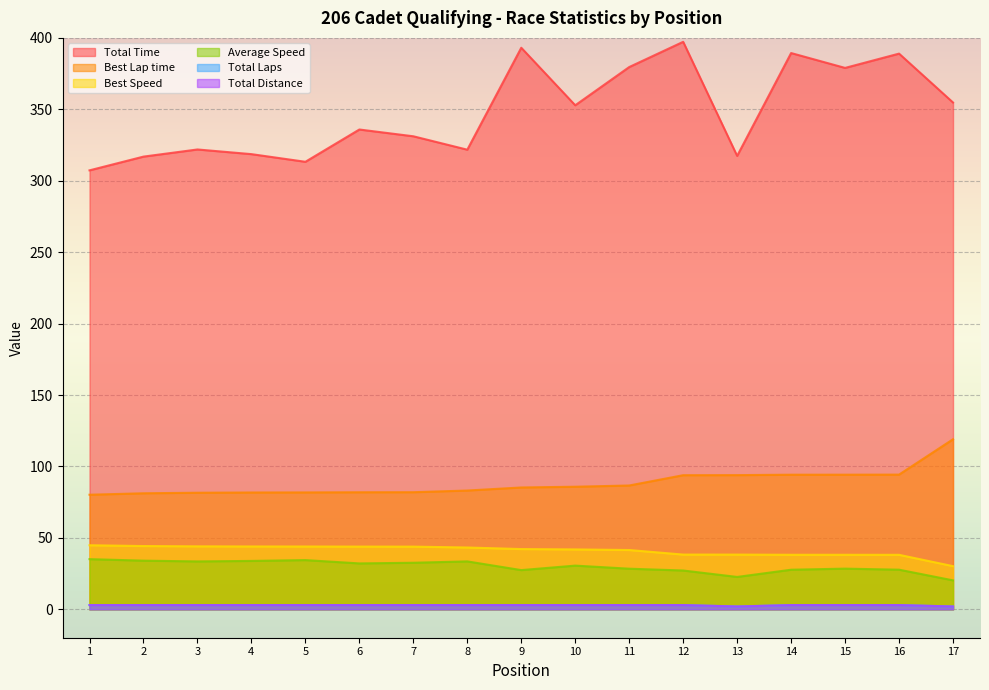

True or false: Best Speed and Average Speed cross at least once.

False